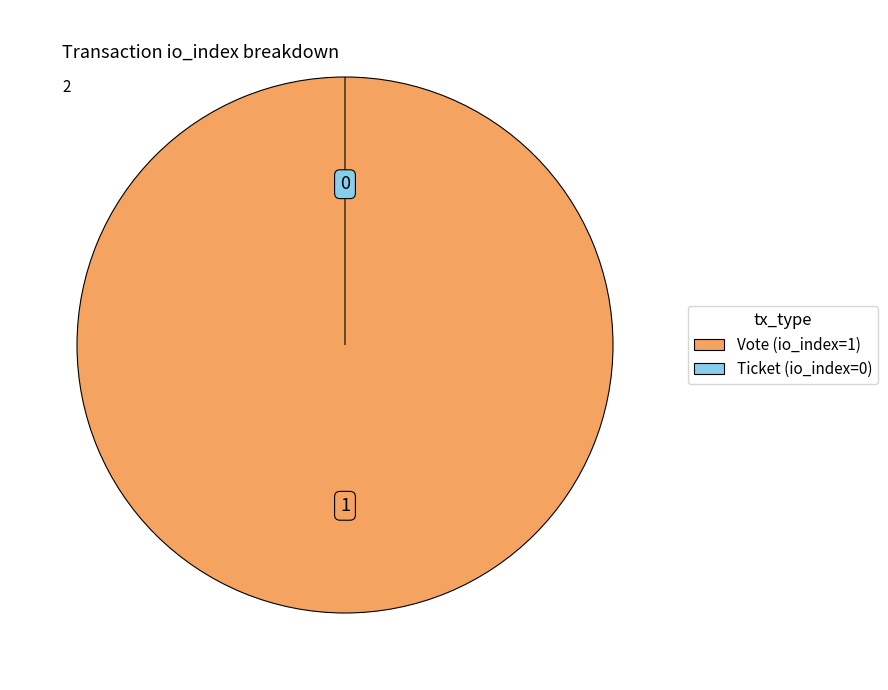

What is the largest slice in the pie chart?

Vote (io_index=1)